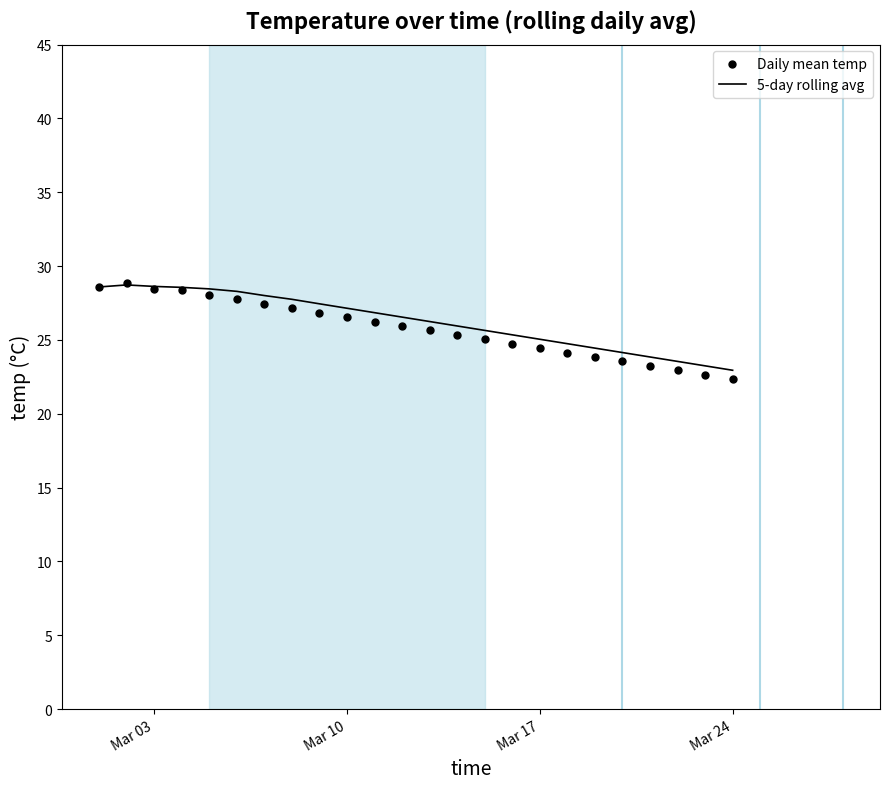

Which series has the largest total across all categories?

5-day rolling avg